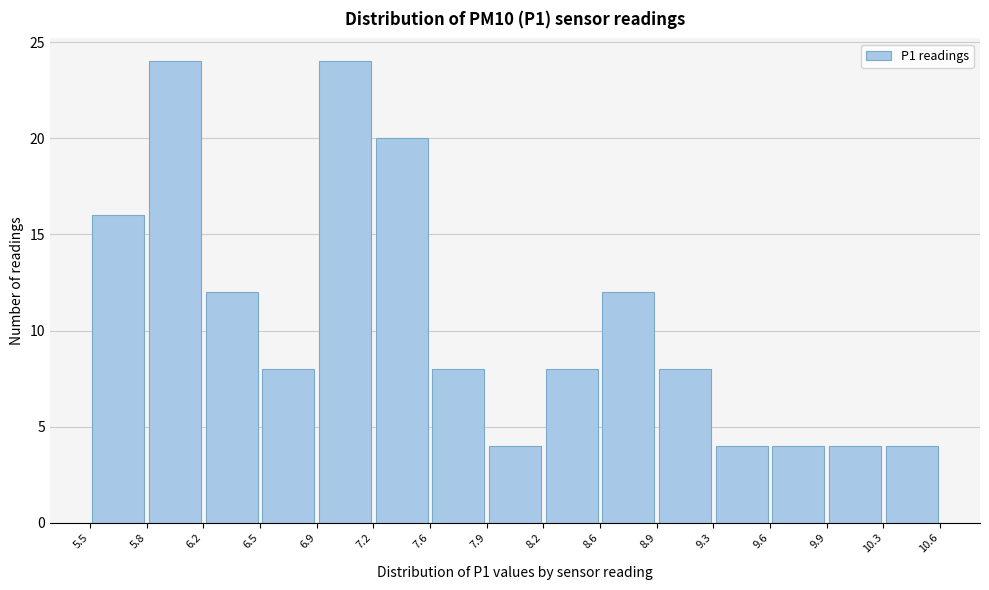

Reading left to right, transcribe this chart: for each bar, give the range it covers on the x-axis and its height. The values are not printed on the chart, so give them approximately, as read against the axis.

5.5 to 5.8: 16
5.8 to 6.2: 24
6.2 to 6.5: 12
6.5 to 6.9: 8
6.9 to 7.2: 24
7.2 to 7.6: 20
7.6 to 7.9: 8
7.9 to 8.2: 4
8.2 to 8.6: 8
8.6 to 8.9: 12
8.9 to 9.3: 8
9.3 to 9.6: 4
9.6 to 9.9: 4
9.9 to 10.3: 4
10.3 to 10.6: 4